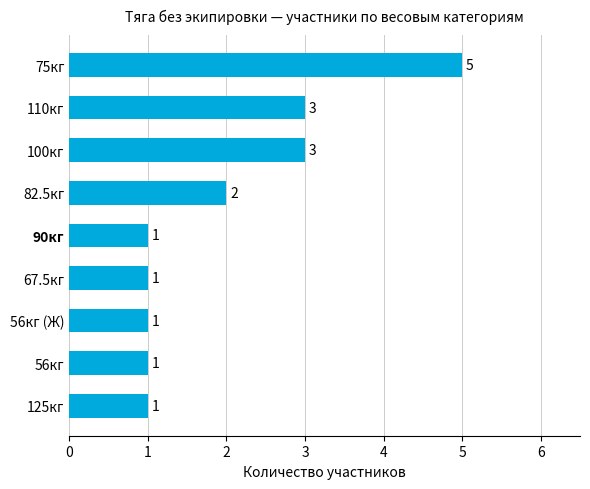

True or false: the data shows 1 at 56кг.

True